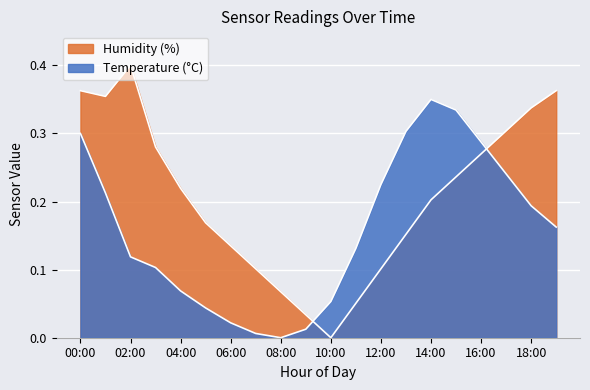

Which category has the lowest value across all series?

08:00